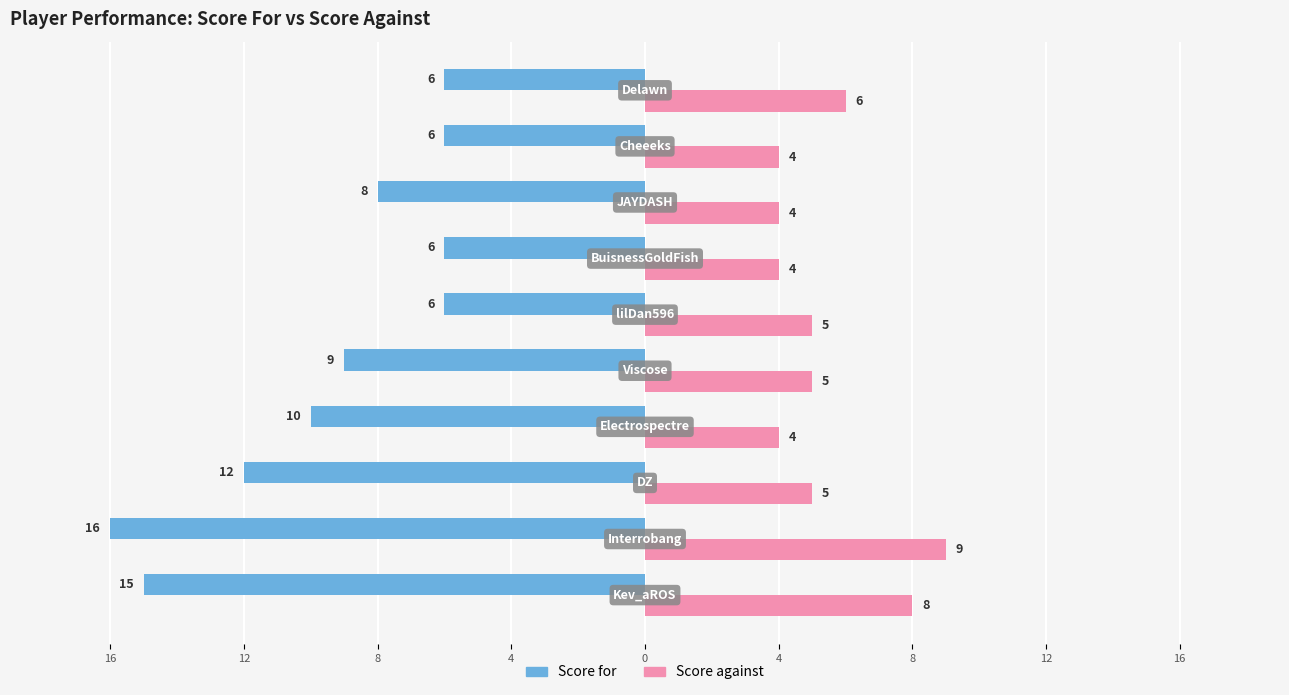

What are all the series names shown in the legend?

Score for, Score against